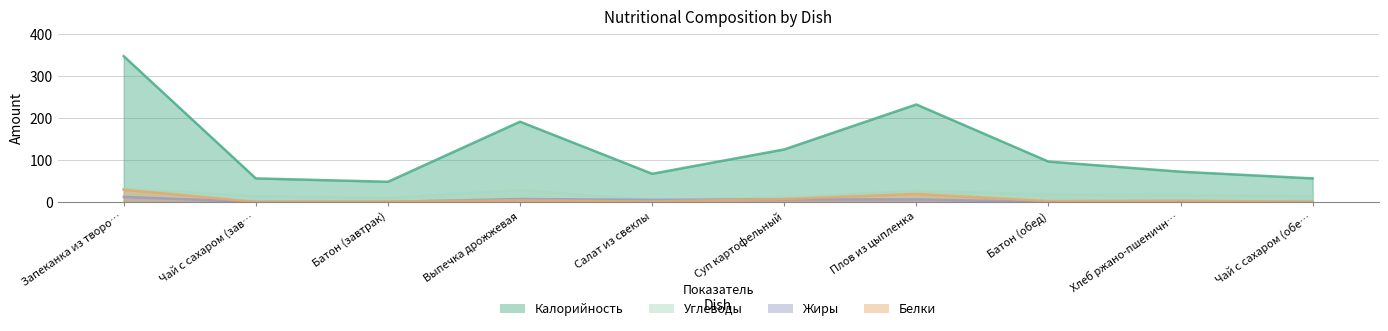

How many data points in Углеводы are less than 16?

5